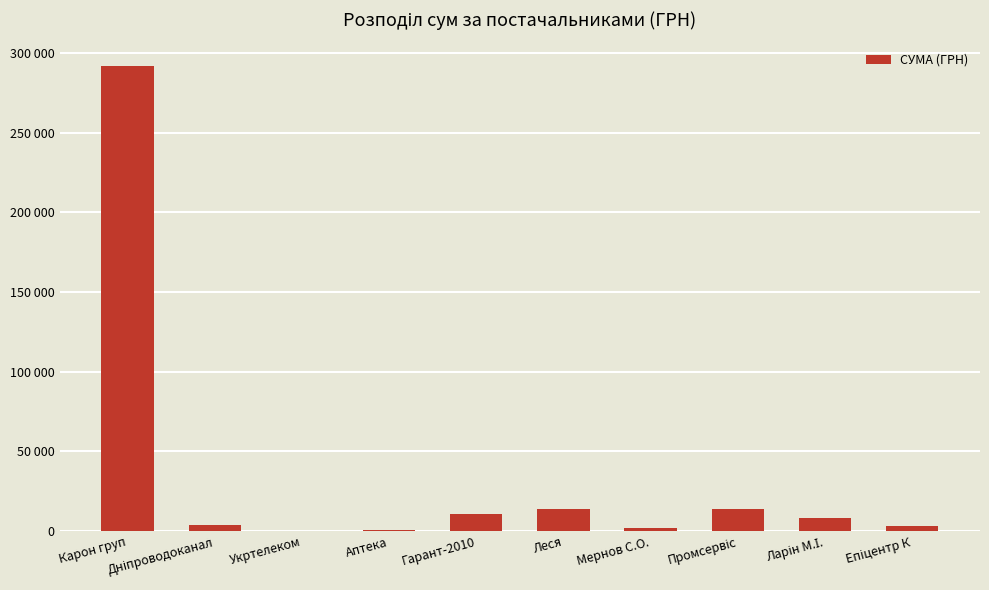

What is the difference between the maximum and minimum values?

291862.1